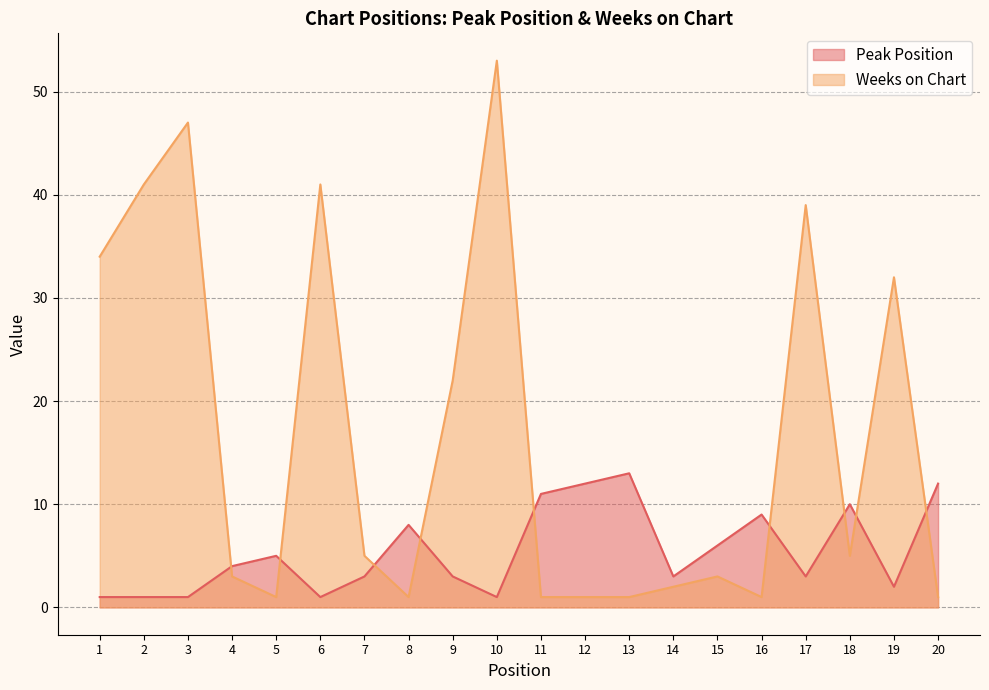

How many data points in Weeks on Chart are less than 5?

10